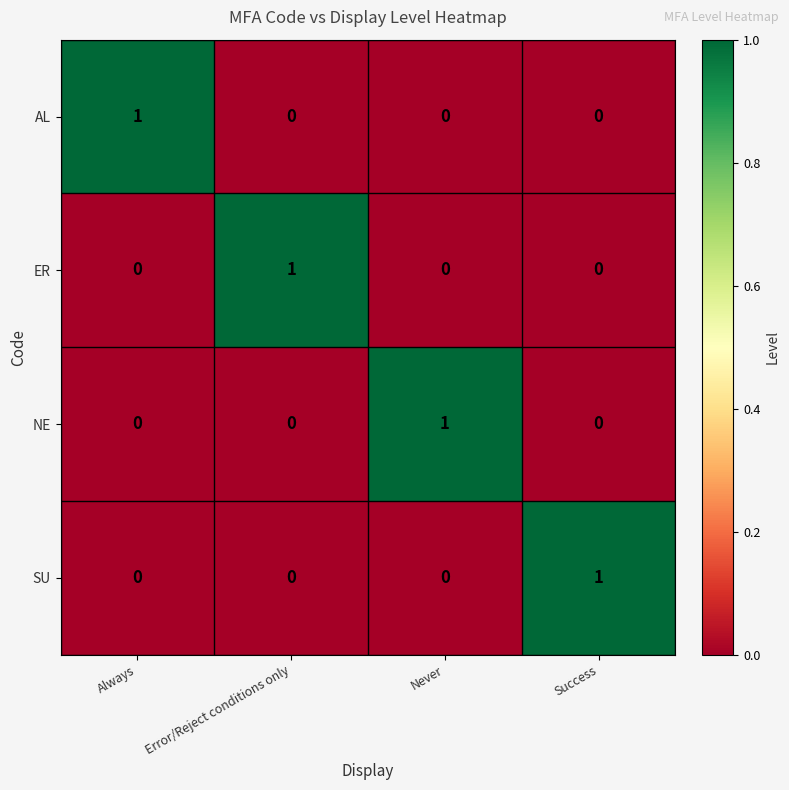

Reading left to right, extract all data points from this chart.

AL: 1	0	0	0
ER: 0	1	0	0
NE: 0	0	1	0
SU: 0	0	0	1